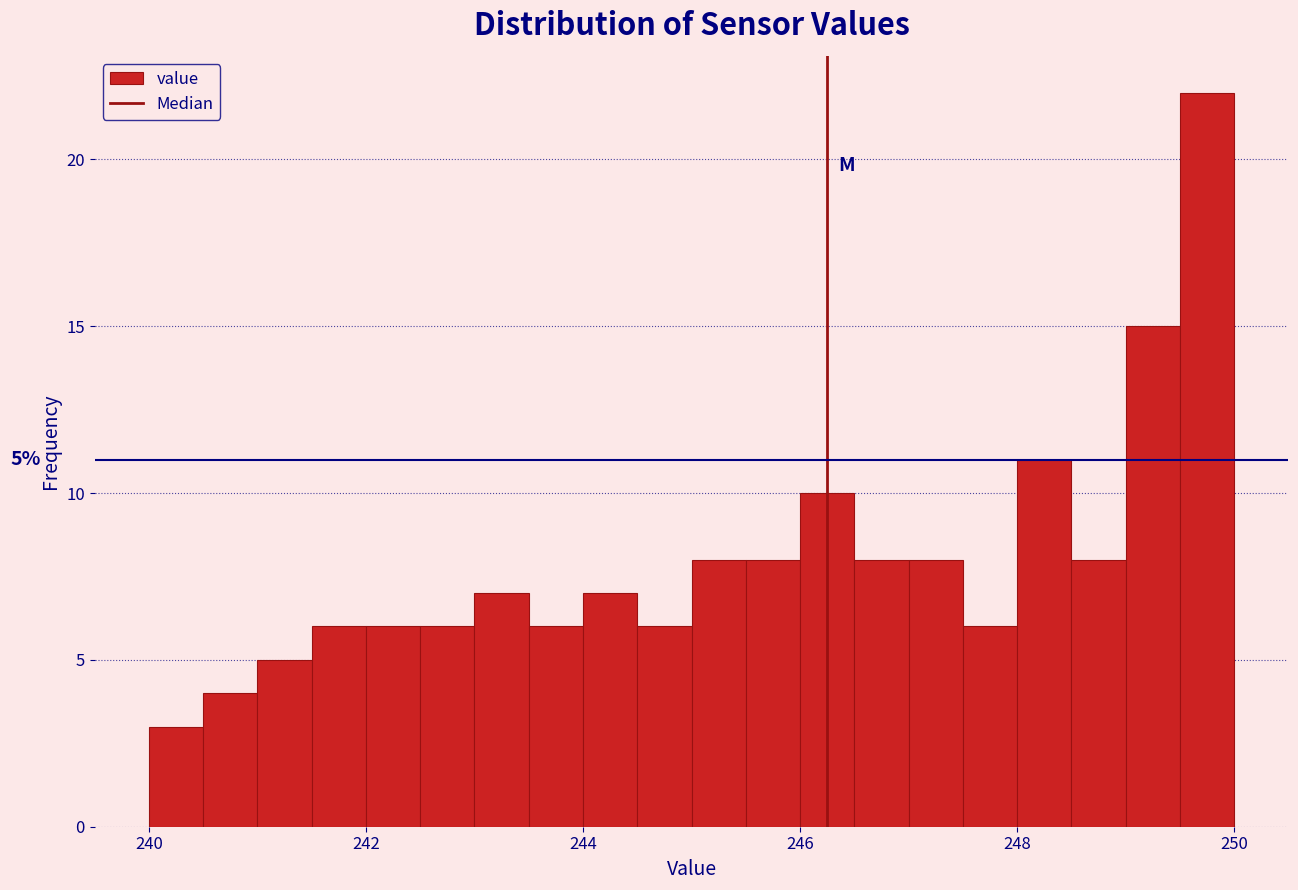

Around what value on the x-axis is the tallest bar? Give the approximate position of its centre, as read against the axis.

249.8